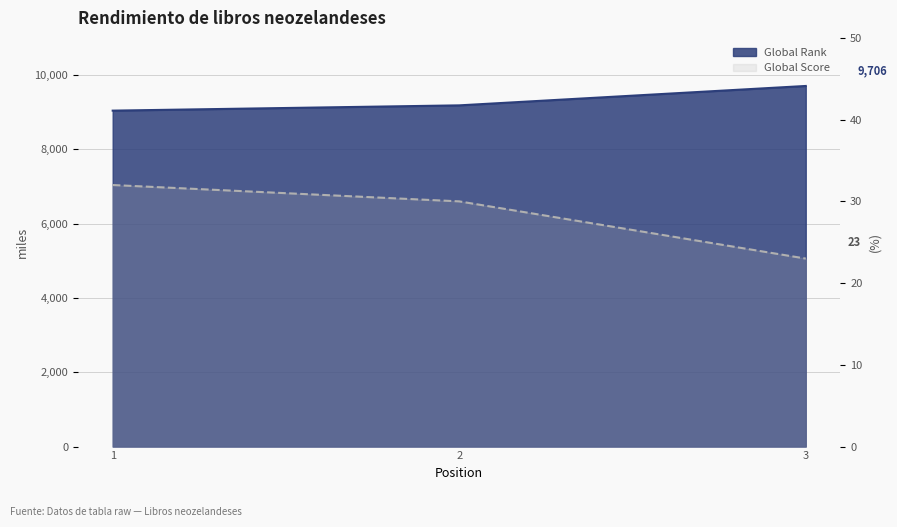

At which category does the chart reach its minimum across all series?

3